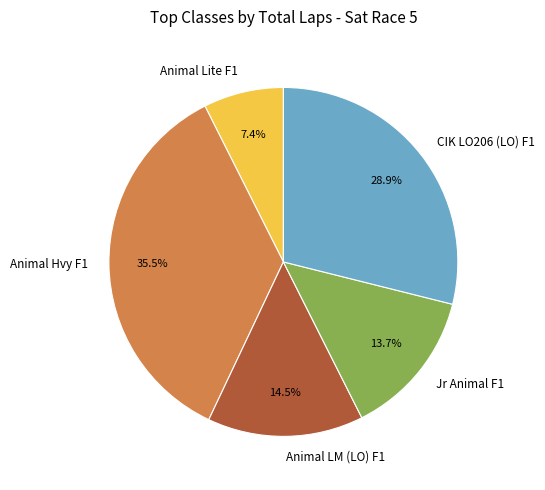

Count the number of slices in the pie.

5